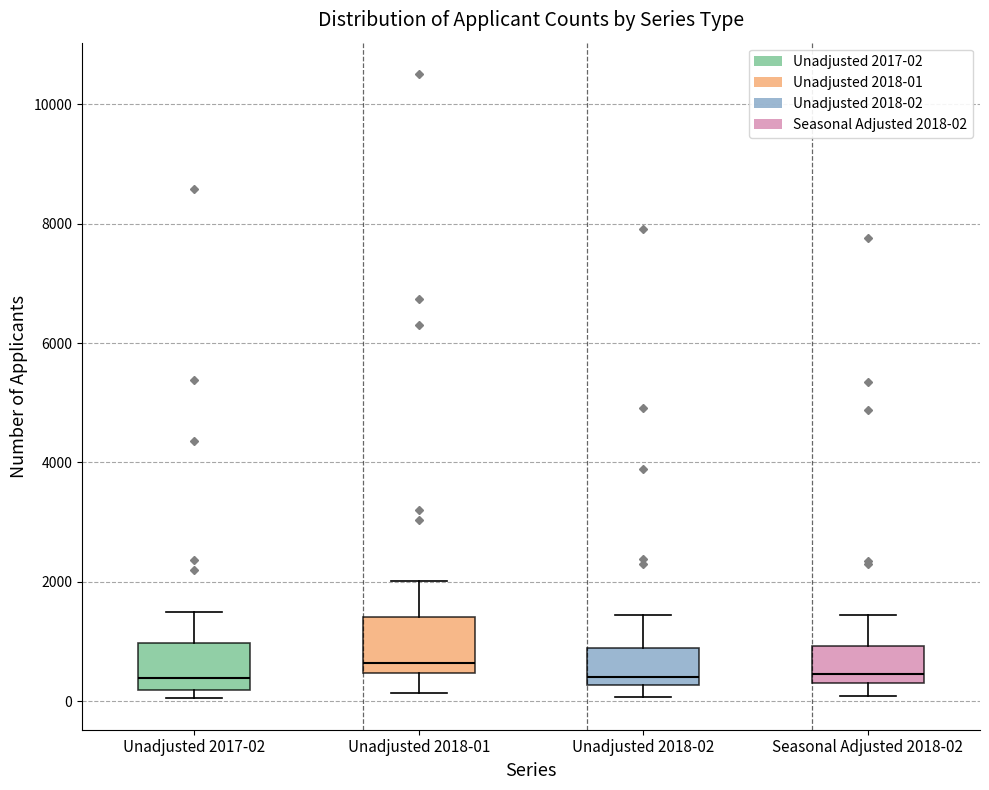

Where is the upper edge of the box for Unadjusted 2017-02 on the y-axis? The values are not printed on the chart, so give them approximately, as read against the axis.

1000